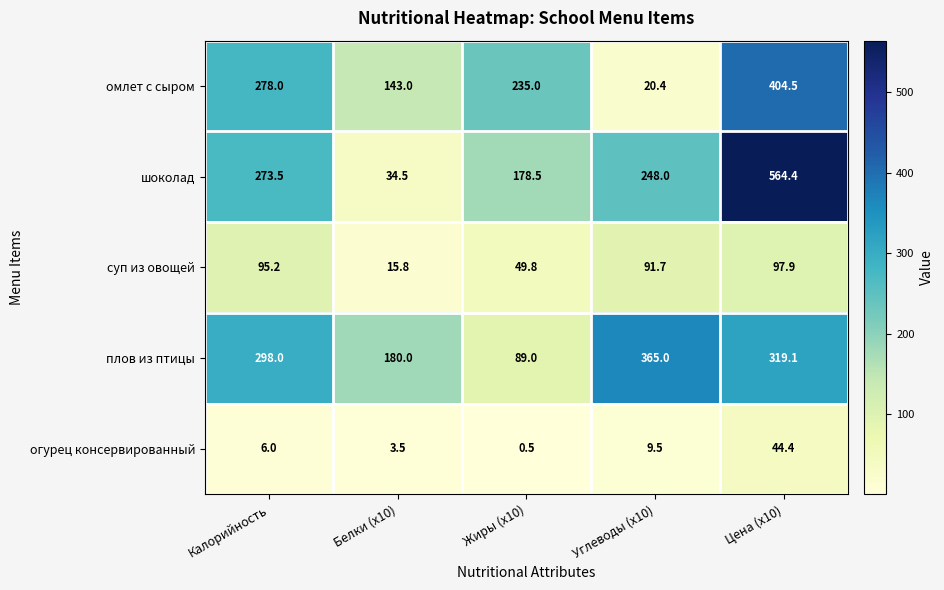

Read the огурец консервированный value at Углеводы (x10).

9.5